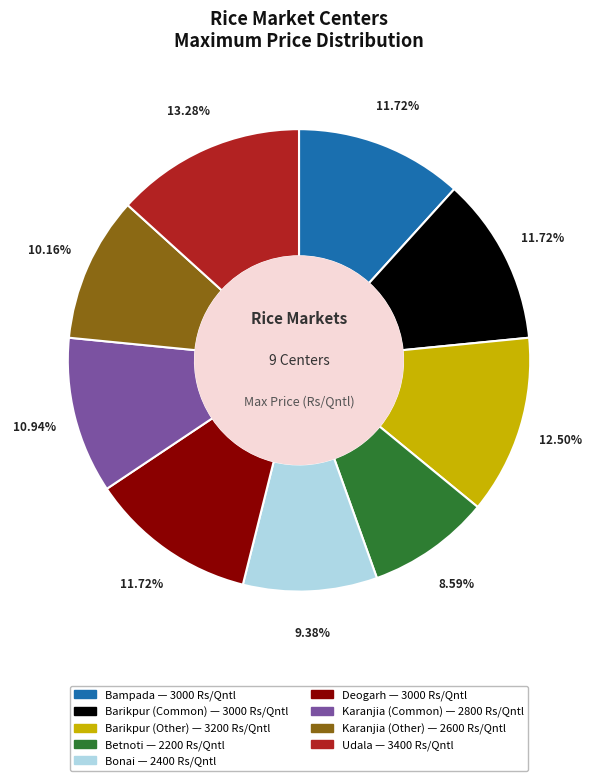

To the nearest percent, what is the combined percentage of Bampada and Betnoti?

20%